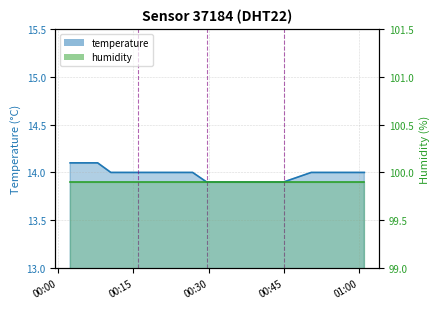

Where is the data nearest to the value 14?

2022-09-09T00:10:29